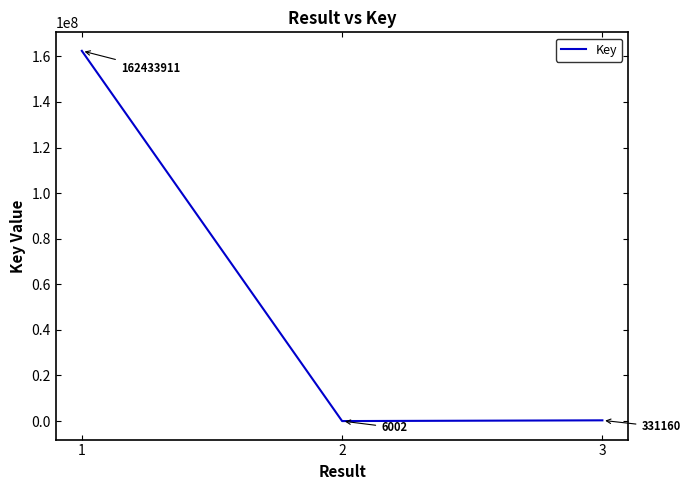

What is the smallest value displayed?

6002